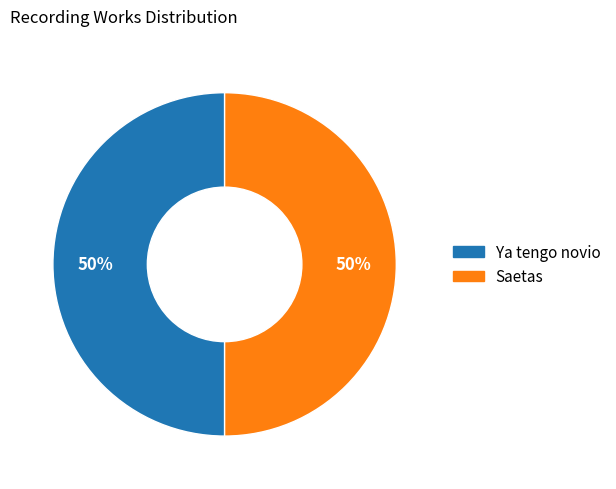

Is the sum of Saetas and Ya tengo novio greater than half?

Yes